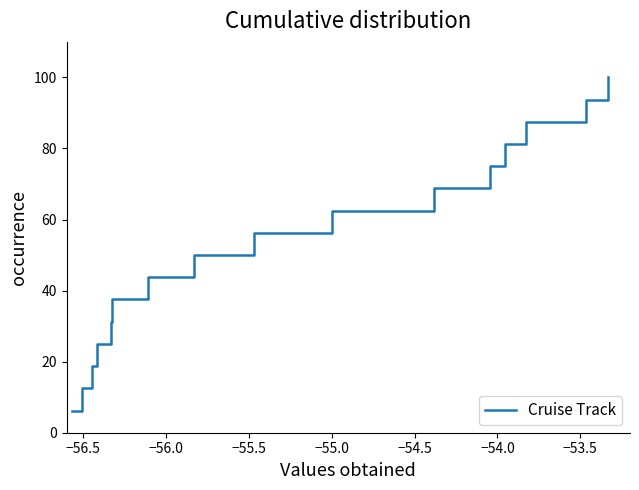

Does the chart have visible grid lines?

No